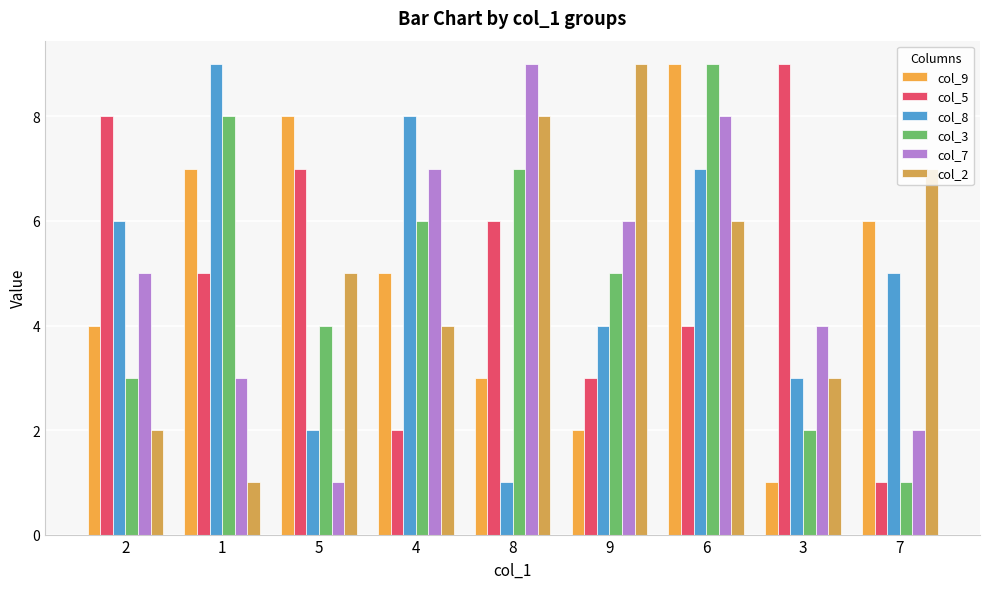

What is the sum of the col_8 values at 7 and 5?

7